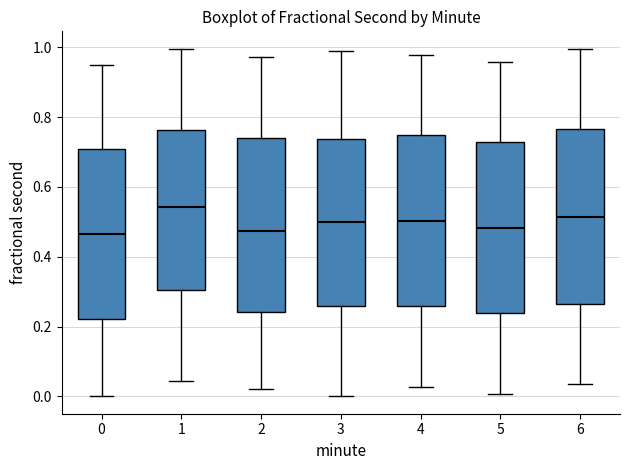

Reading left to right, transcribe this box plot: for each box, give where its median line is, the range the box spans, and where its two whiskers end, as read against the y-axis. The values are not printed on the chart, so give them approximately, as read against the axis.

0: median 0.46, box 0.22 to 0.70, whiskers 0.00 to 0.94
1: median 0.54, box 0.30 to 0.76, whiskers 0.04 to 1.00
2: median 0.48, box 0.24 to 0.74, whiskers 0.02 to 0.98
3: median 0.50, box 0.26 to 0.74, whiskers 0.00 to 0.98
4: median 0.50, box 0.26 to 0.74, whiskers 0.02 to 0.98
5: median 0.48, box 0.24 to 0.72, whiskers 0.00 to 0.96
6: median 0.52, box 0.26 to 0.76, whiskers 0.04 to 1.00